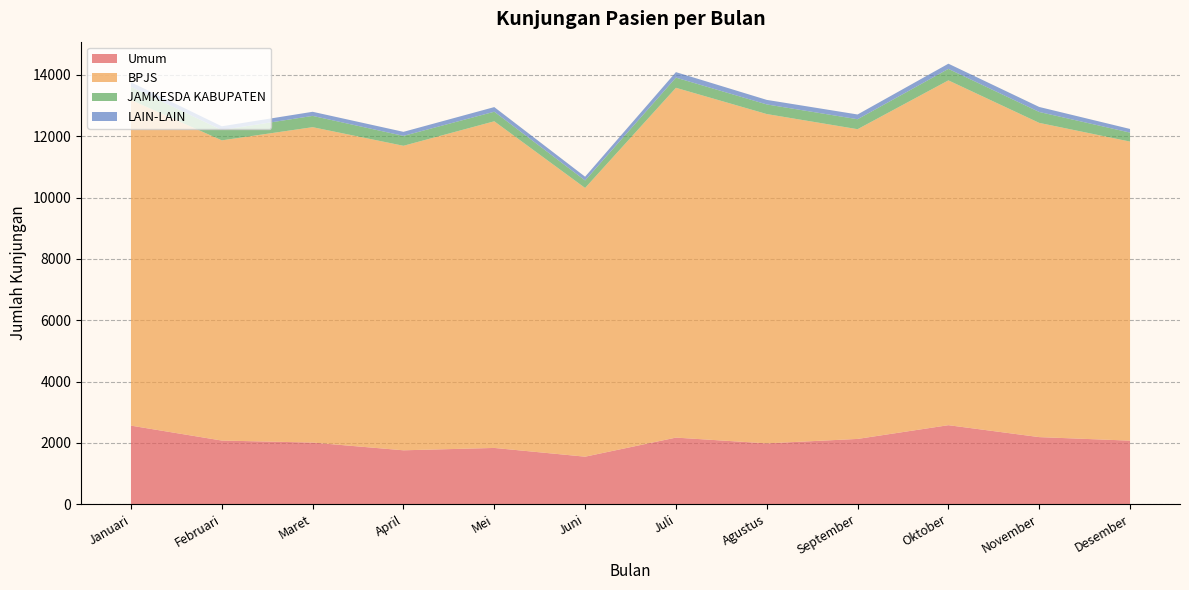

Reading right to left, transcribe all the data shown in this chart.

Umum: Desember=2073	November=2188	Oktober=2577	September=2129	Agustus=1984	Juli=2172	Juni=1550	Mei=1835	April=1758	Maret=2010	Februari=2076	Januari=2562
BPJS: Desember=9751	November=10246	Oktober=11243	September=10099	Agustus=10738	Juli=11406	Juni=8762	Mei=10651	April=9929	Maret=10284	Februari=9788	Januari=10620
JAMKESDA KABUPATEN: Desember=293	November=356	Oktober=375	September=325	Agustus=314	Juli=332	Juni=245	Mei=312	April=323	Maret=368	Februari=338	Januari=425
LAIN-LAIN: Desember=119	November=163	Oktober=169	September=155	Agustus=148	Juli=179	Juni=122	Mei=151	April=132	Maret=134	Februari=121	Januari=153